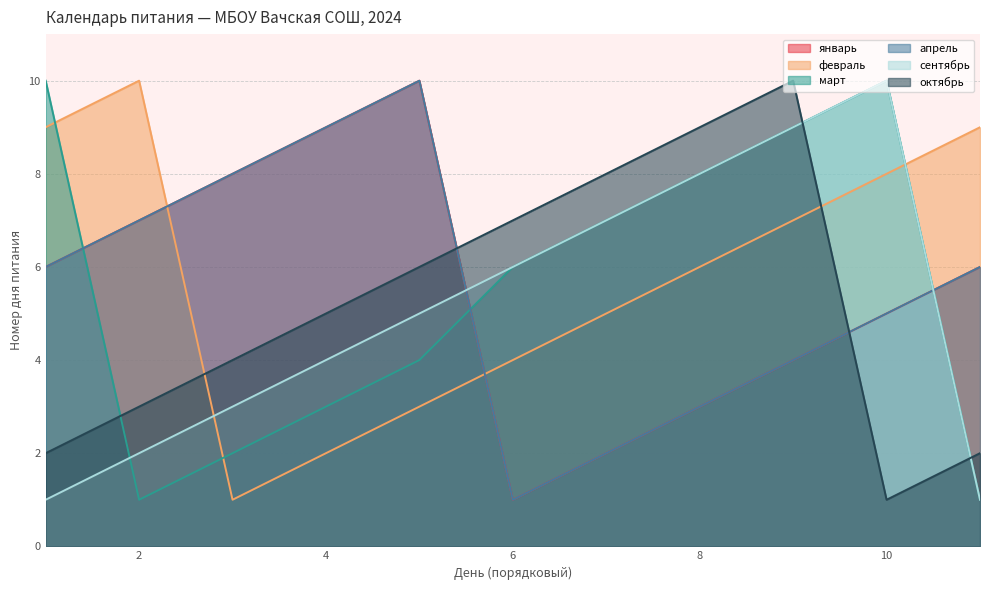

After their last crossing, which series has the higher values: октябрь or сентябрь?

октябрь